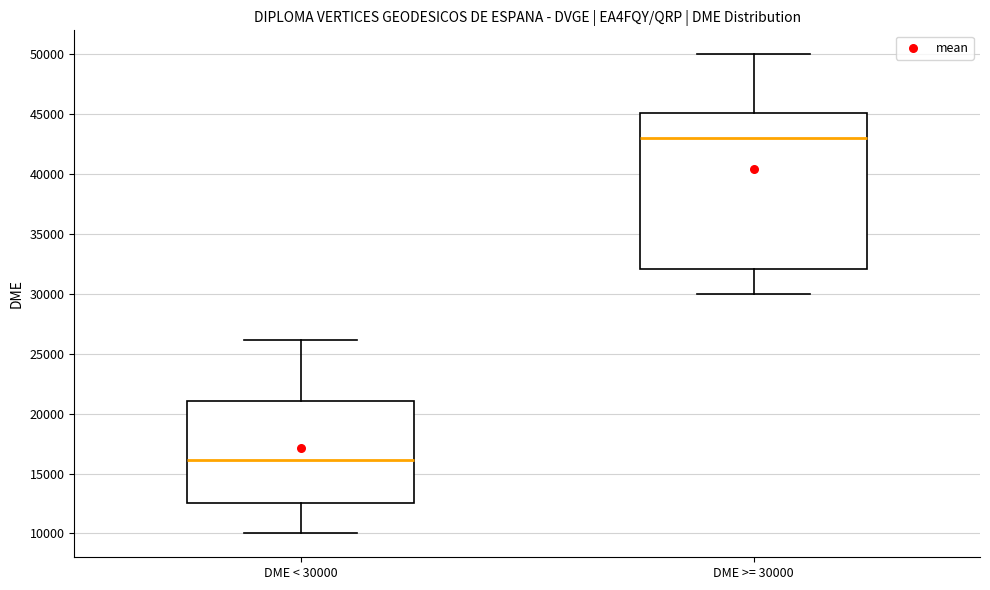

Where is the upper edge of the box for DME >= 30000 on the y-axis? The values are not printed on the chart, so give them approximately, as read against the axis.

45000